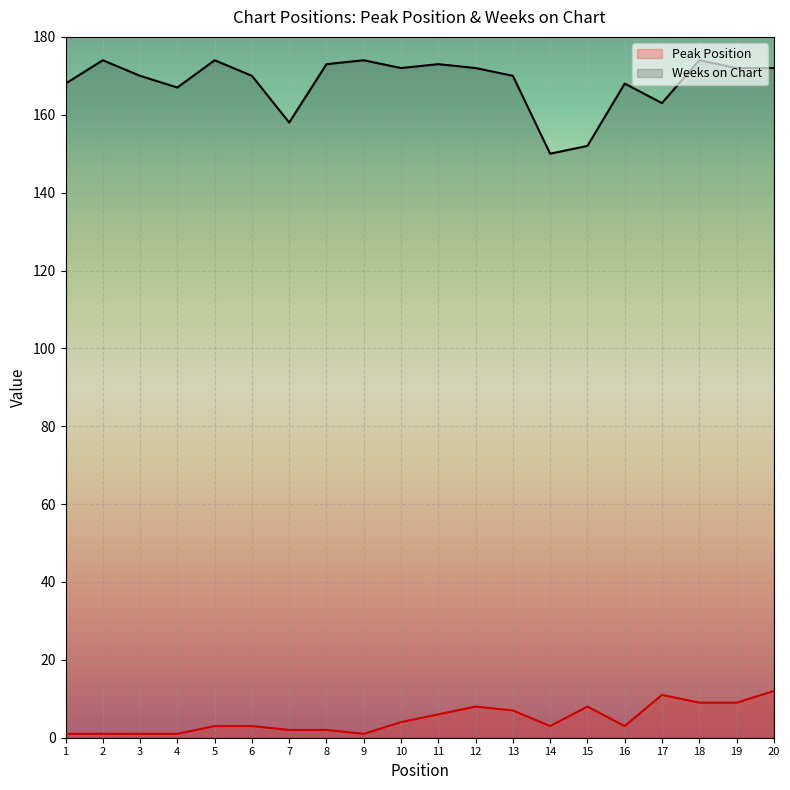

What is the difference between the Weeks on Chart values at 6 and 10?

2